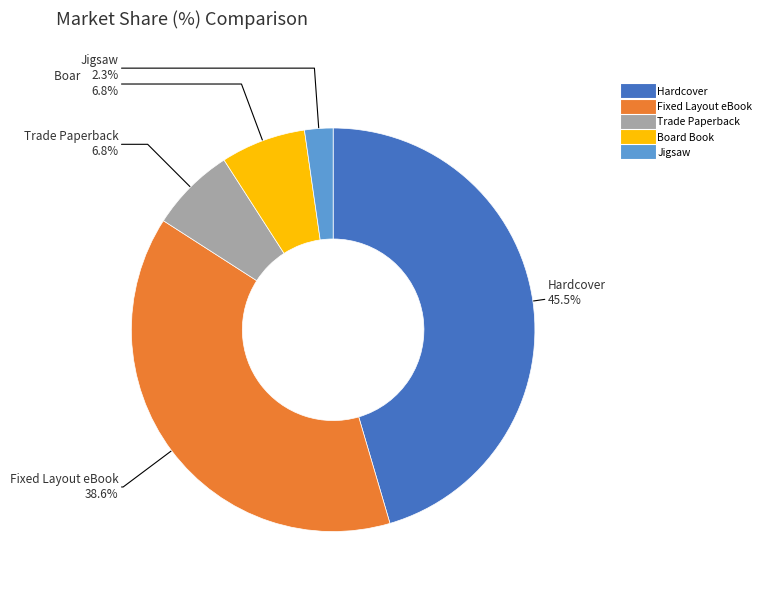

Between Trade Paperback and Fixed Layout eBook, which is larger?

Fixed Layout eBook